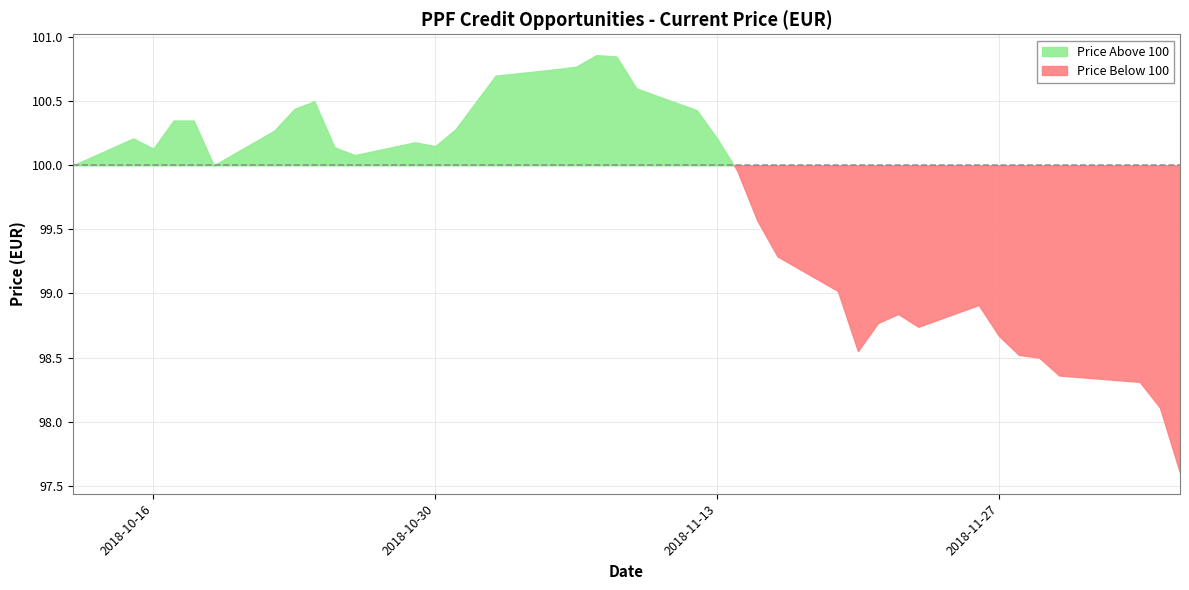

True or false: the data shows 173.0 at 2018-11-20.

False